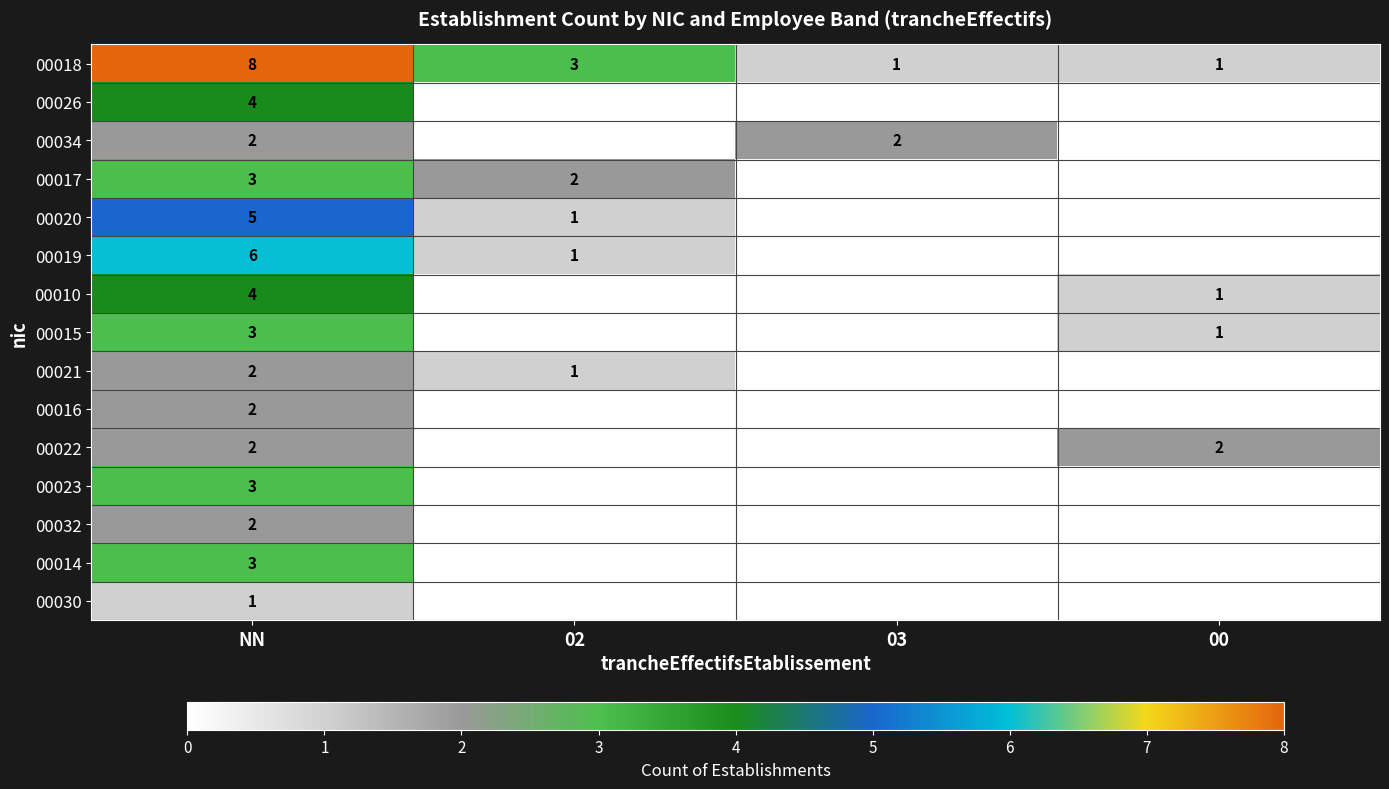

The 00018 series shows 3 at NN. True or false?

False